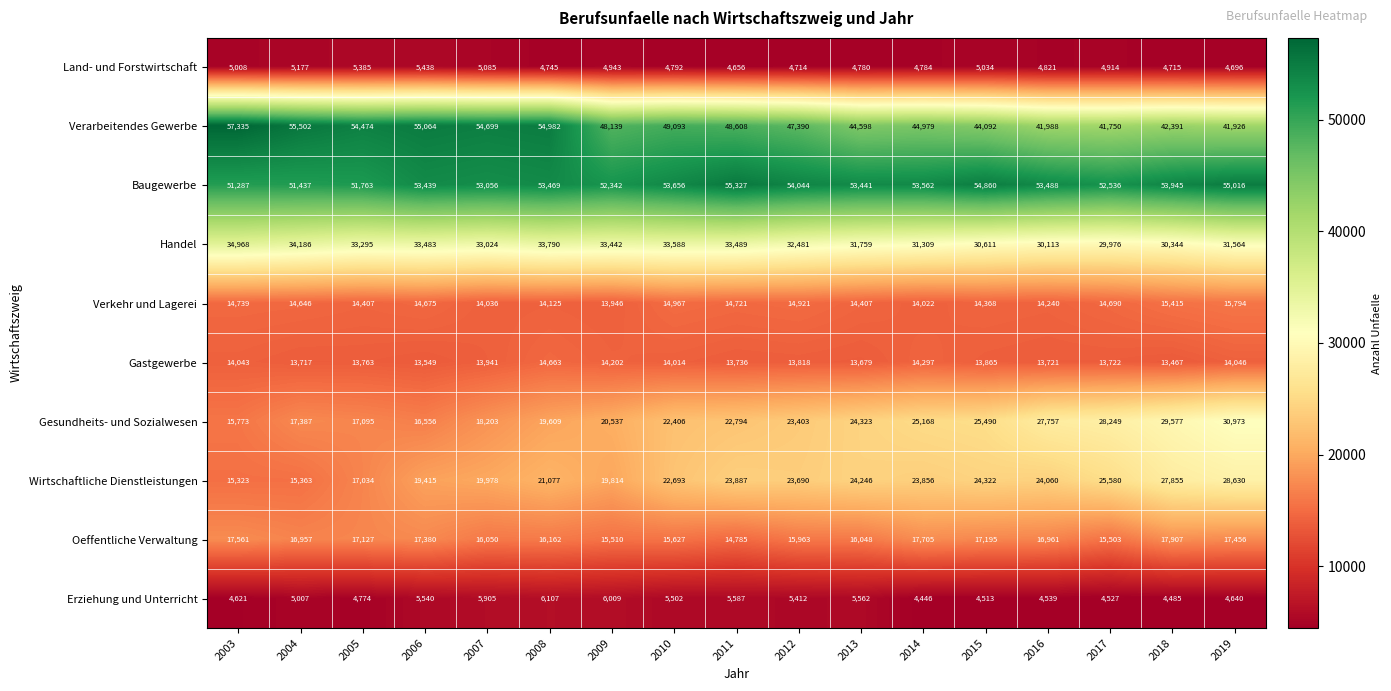

At how many categories does at least one series exceed 48678?

17